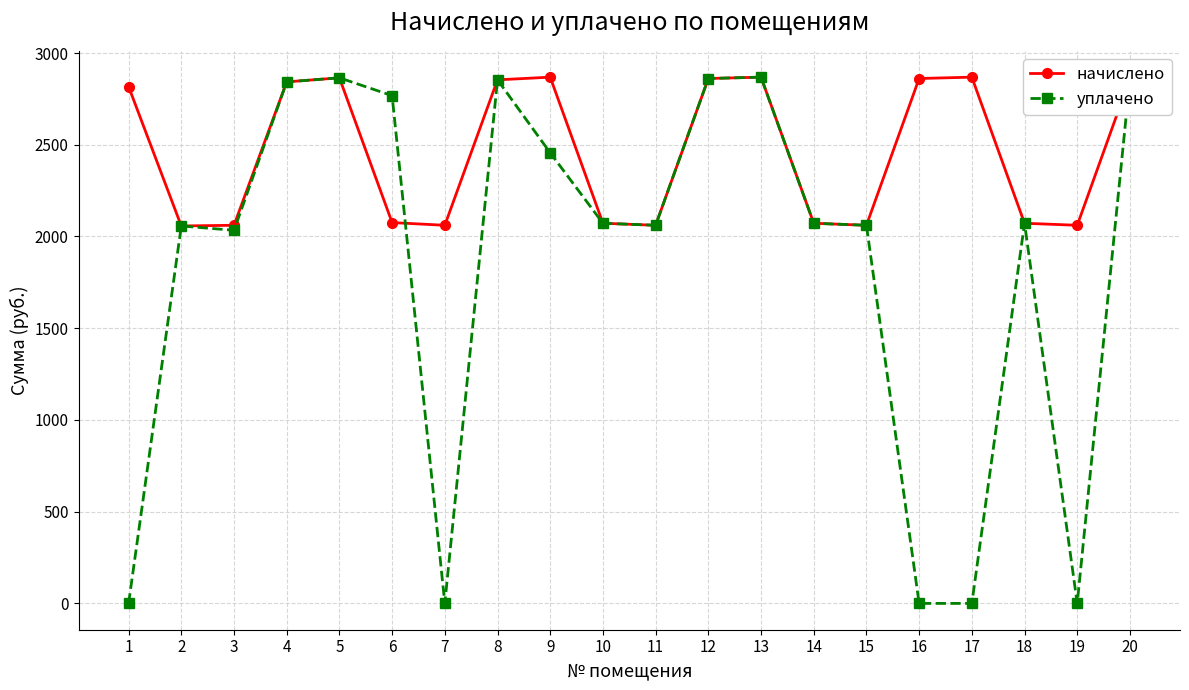

What is the total value across all series at 17?

2868.5